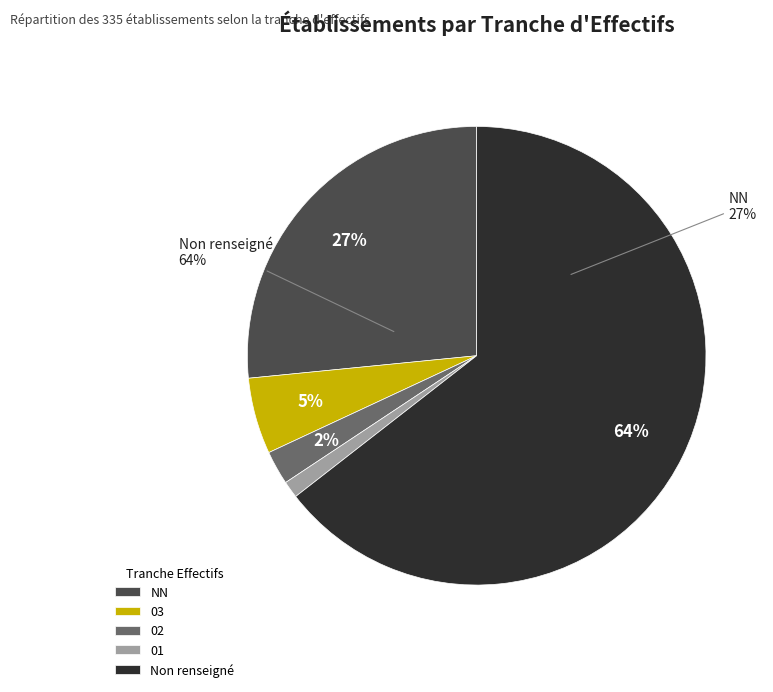

Which has a higher value, NN or 03?

NN